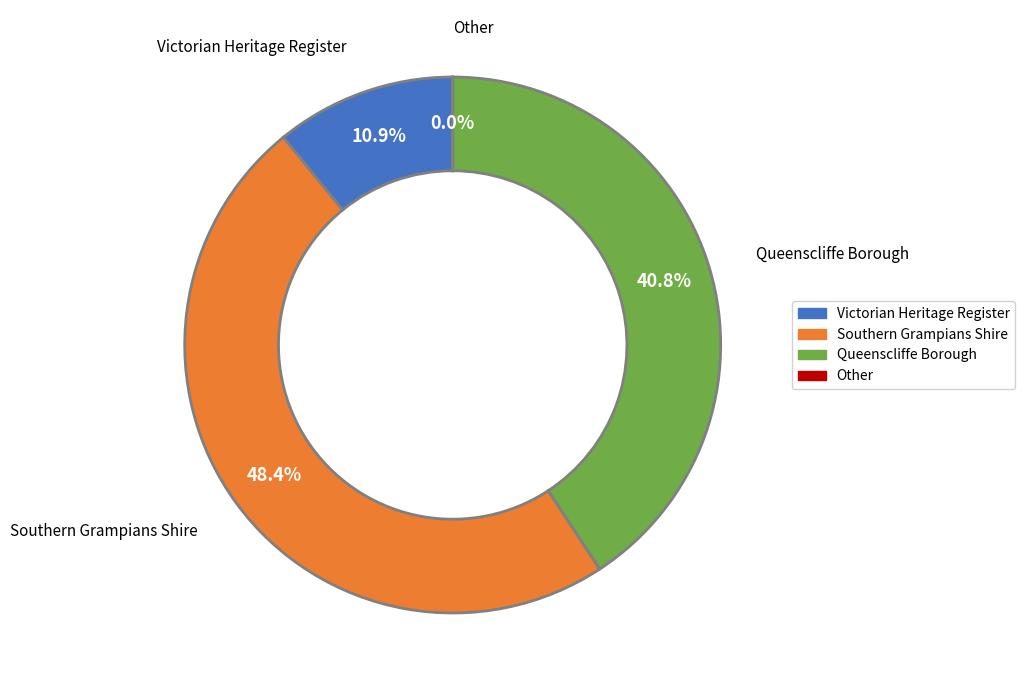

Is there a majority slice in this chart?

No